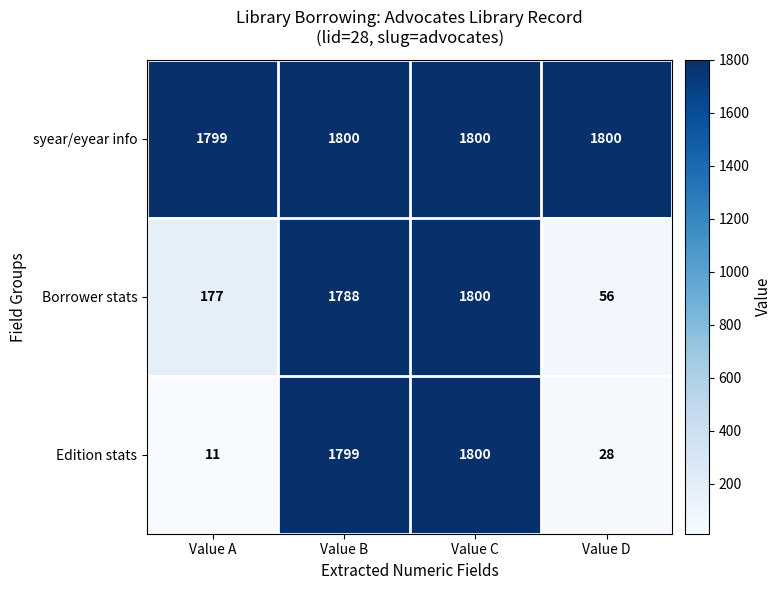

What is the sum of the syear/eyear info values at Value A and Value D?

3599